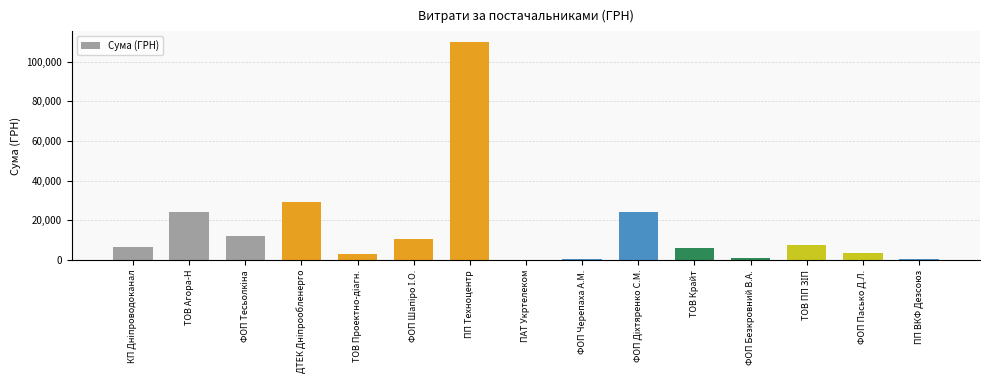

Is it true that the value at ПП Техноцентр is 109857.0?

True